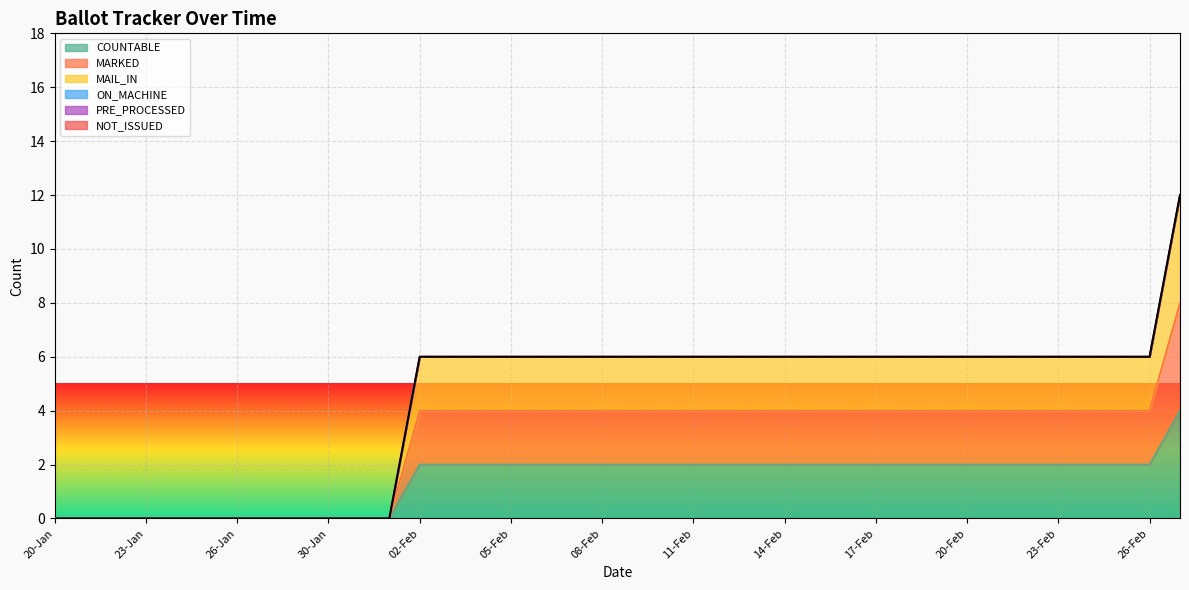

The MARKED series shows 0 at 22-Jan. True or false?

True